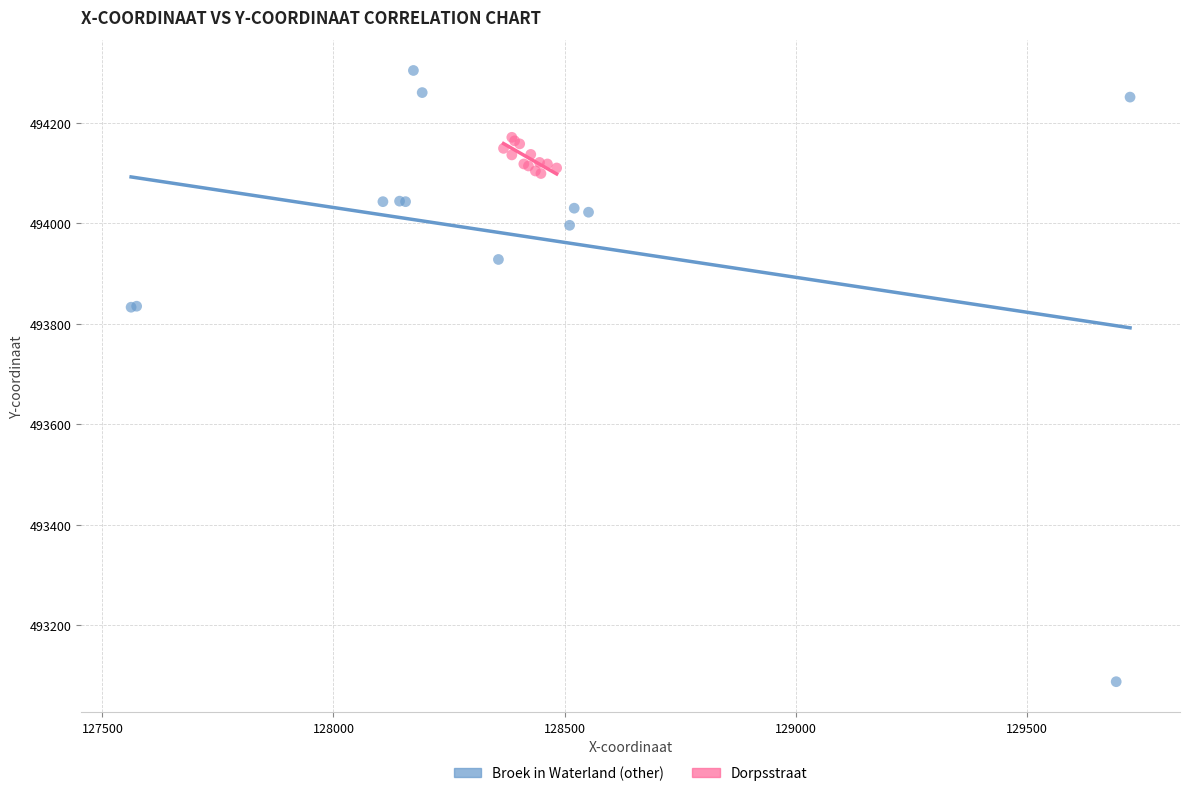

Which series contains the highest Y value?

Broek in Waterland (other)